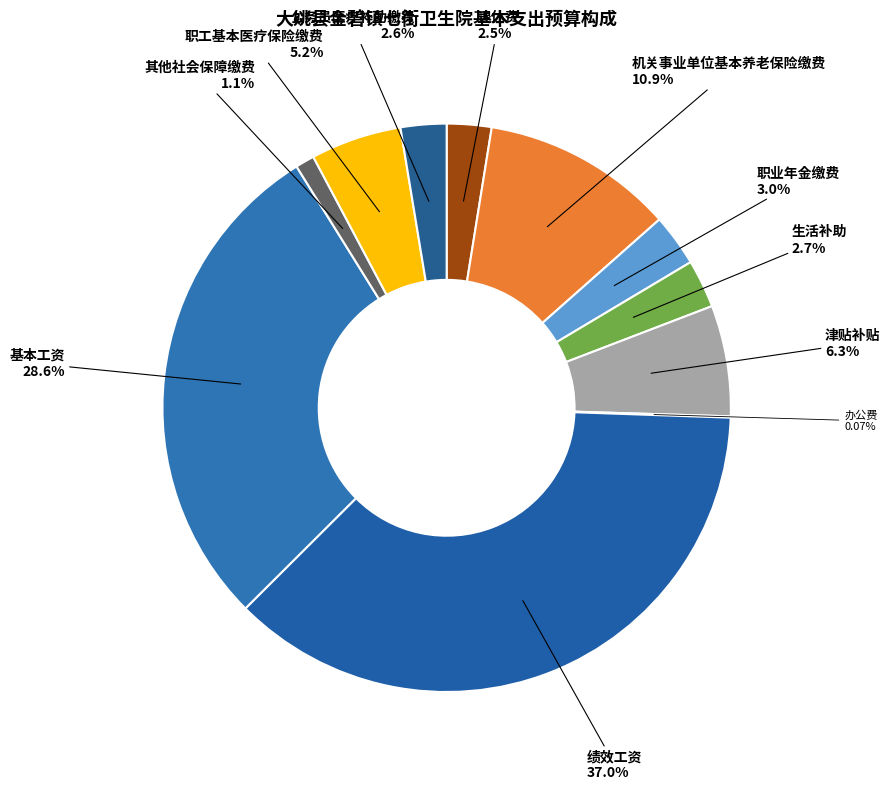

To the nearest percent, what is the average slice percentage?

9%